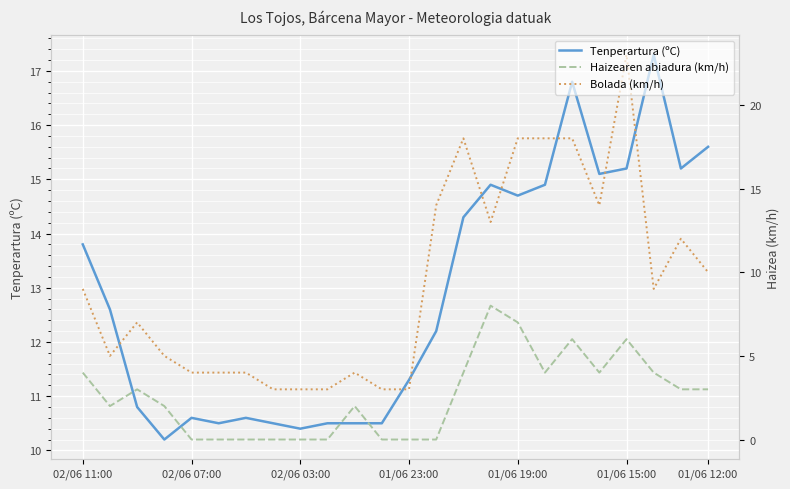

Between 01/06 15:00 and 01/06 23:00, which is larger?

01/06 15:00